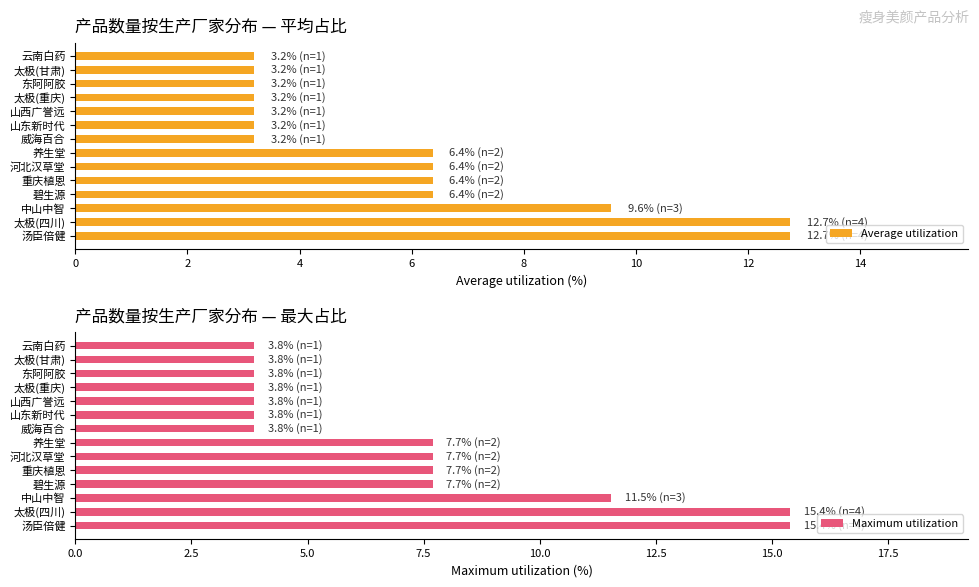

How many data points in Maximum utilization are above 7?

7